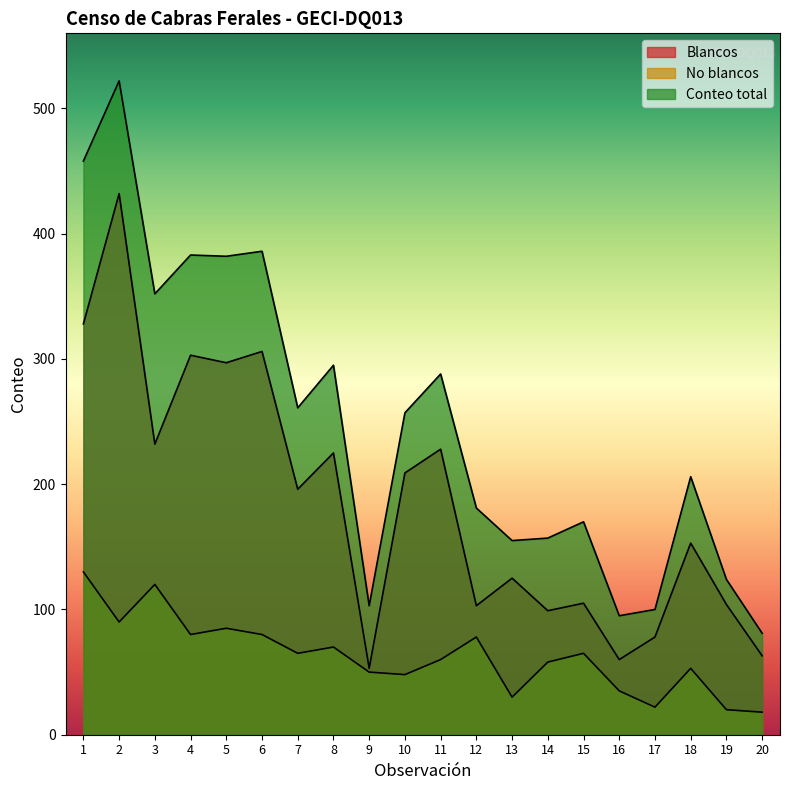

Rank the categories by Blancos value from lowest to highest.

9, 16, 20, 17, 14, 12, 19, 15, 13, 18, 7, 10, 8, 11, 3, 5, 4, 6, 1, 2